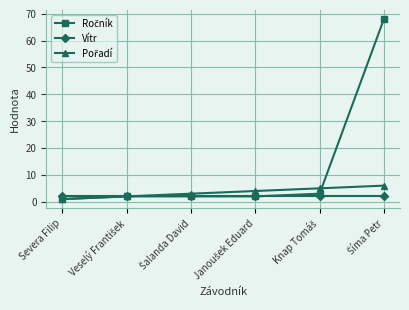

What is the maximum value shown in the chart?

68